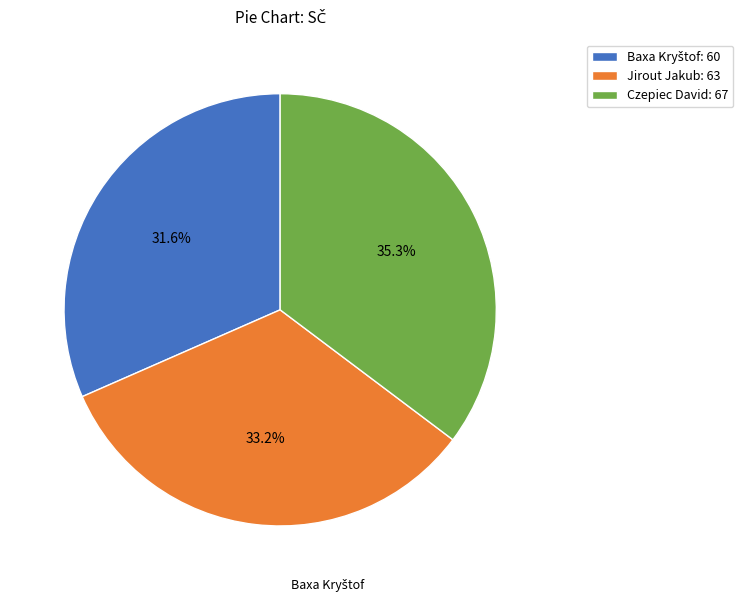

What is the ratio of the value at Jirout Jakub: 63 to the value at Czepiec David: 67?

0.9